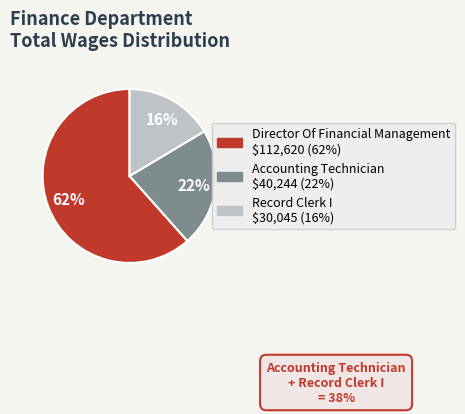

What is the majority slice?

Director Of Financial Management